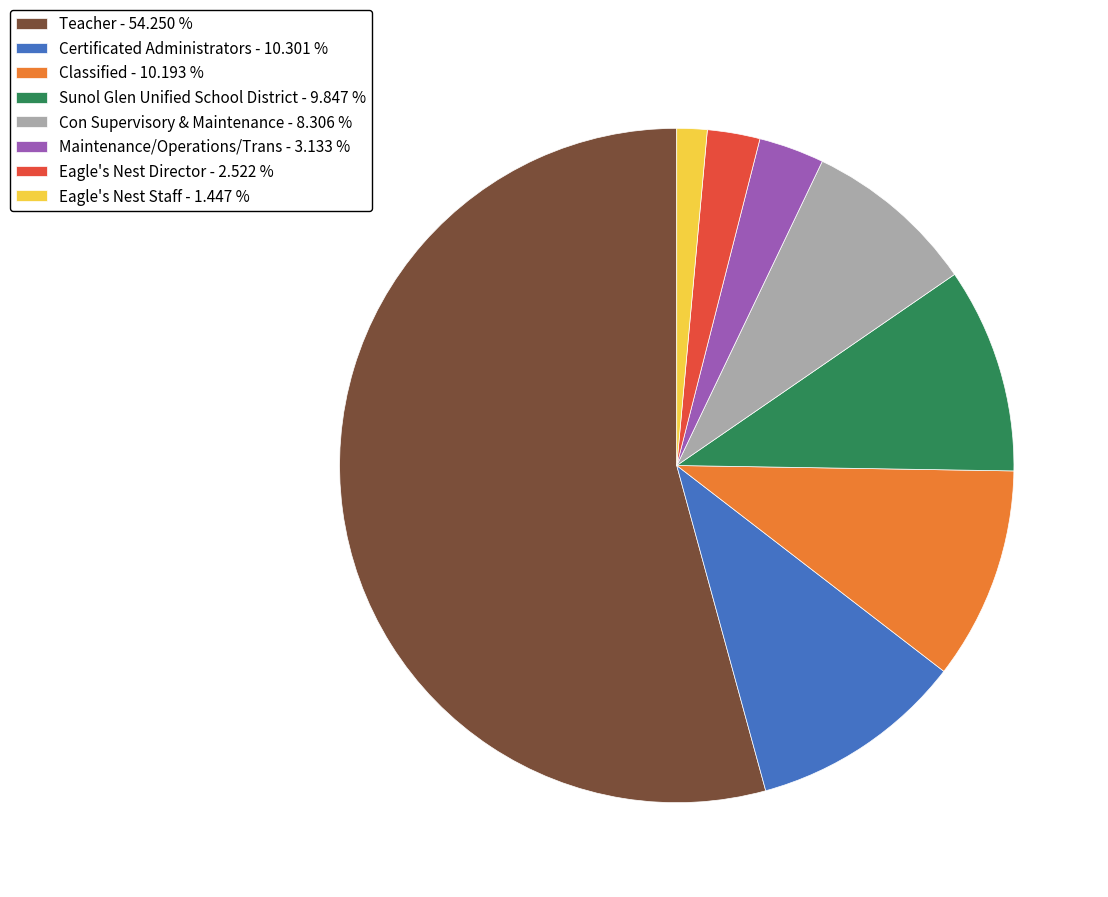

What is the ratio of the value at Teacher to the value at Eagle's Nest Director?

21.5